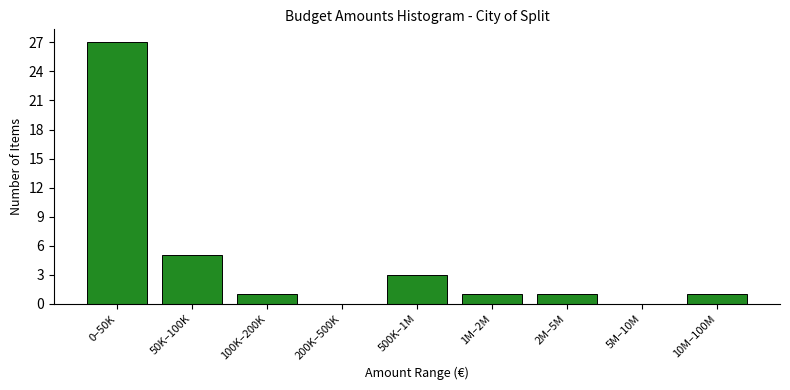

Reading left to right, transcribe all the data shown in this chart.

0–50K=27	50K–100K=5	100K–200K=1	200K–500K=0	500K–1M=3	1M–2M=1	2M–5M=1	5M–10M=0	10M–100M=1